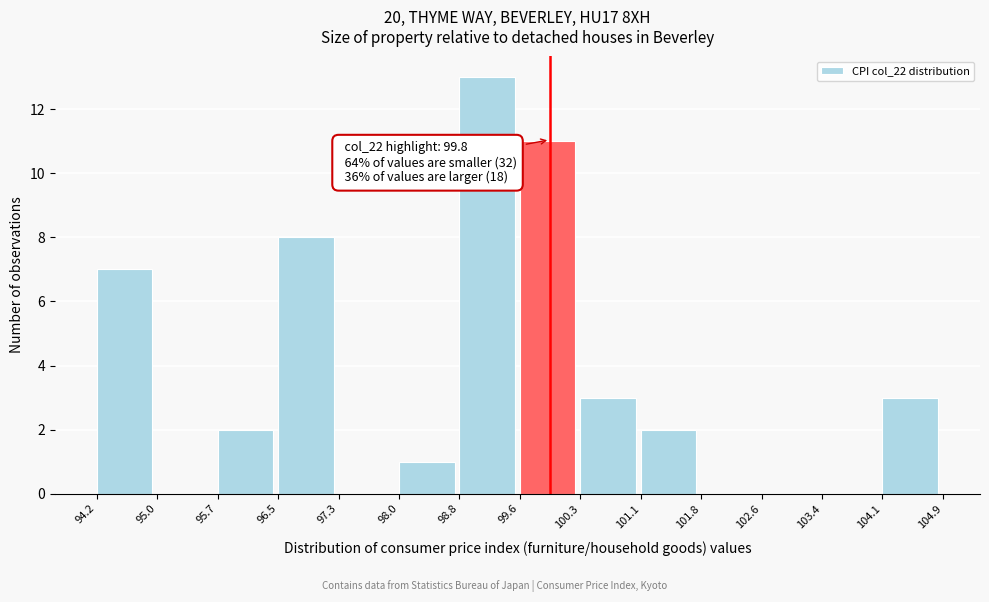

Which range on the x-axis has the tallest bar?

98.8 to 99.6